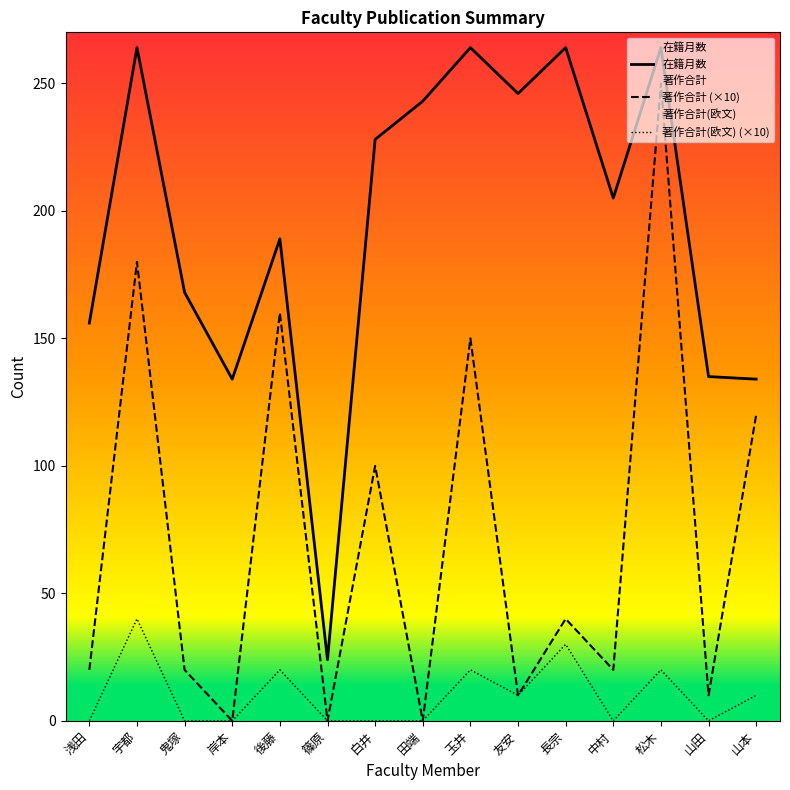

Reading left to right, transcribe all the data shown in this chart.

在籍月数: 156	264	168	134	189	24	228	243	264	246	264	205	264	135	134
著作合計 (×10): 20	180	20	0	160	0	100	0	150	10	40	20	250	10	120
著作合計(欧文) (×10): 0	40	0	0	20	0	0	0	20	10	30	0	20	0	10